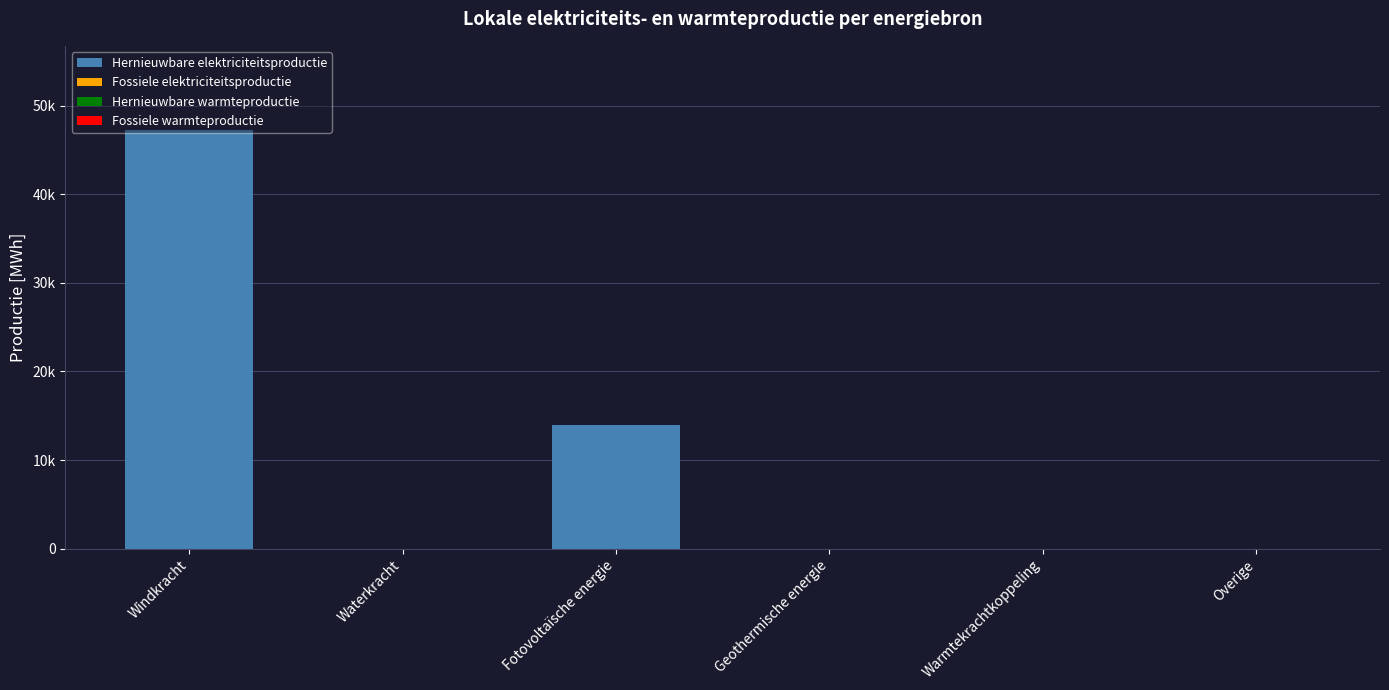

Are the bars horizontal?

No